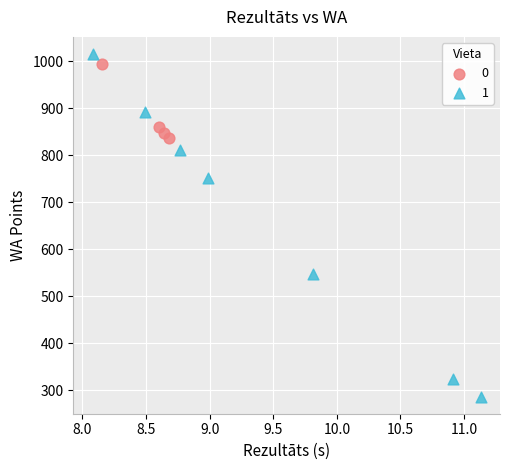

Which series contains the highest Y value?

1